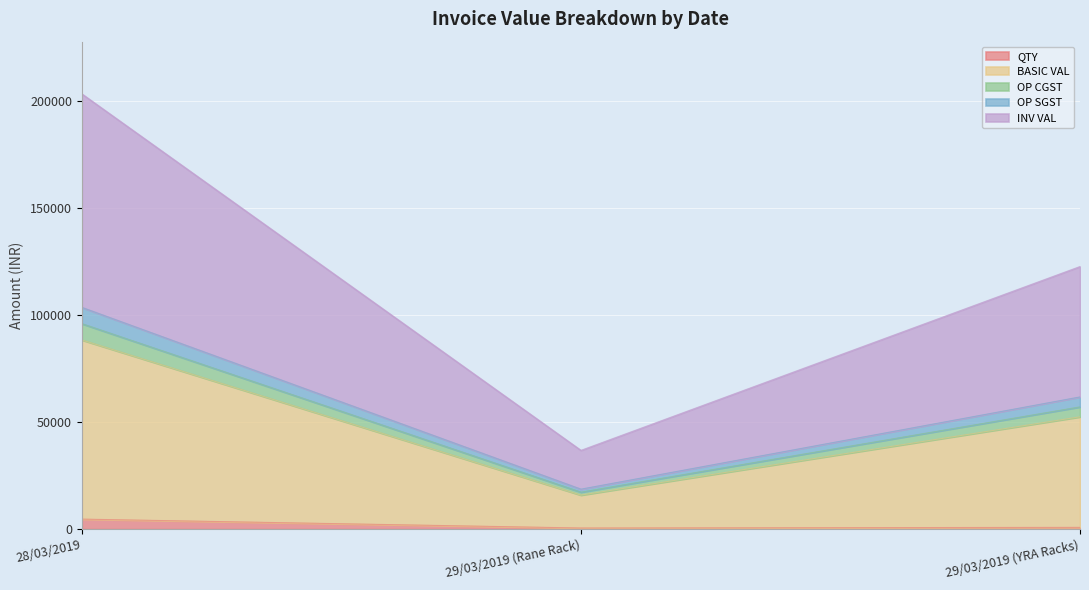

Which category has the highest value in the INV VAL series?

28/03/2019